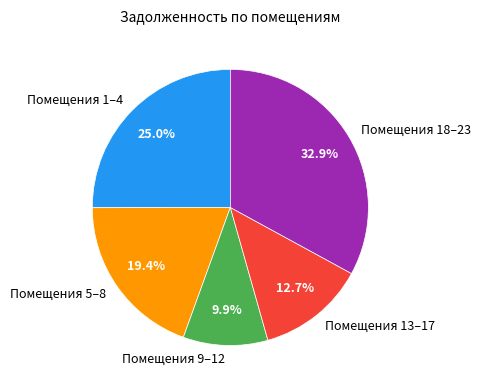

What percentage do Помещения 9–12 and Помещения 1–4 together represent?

34.9%